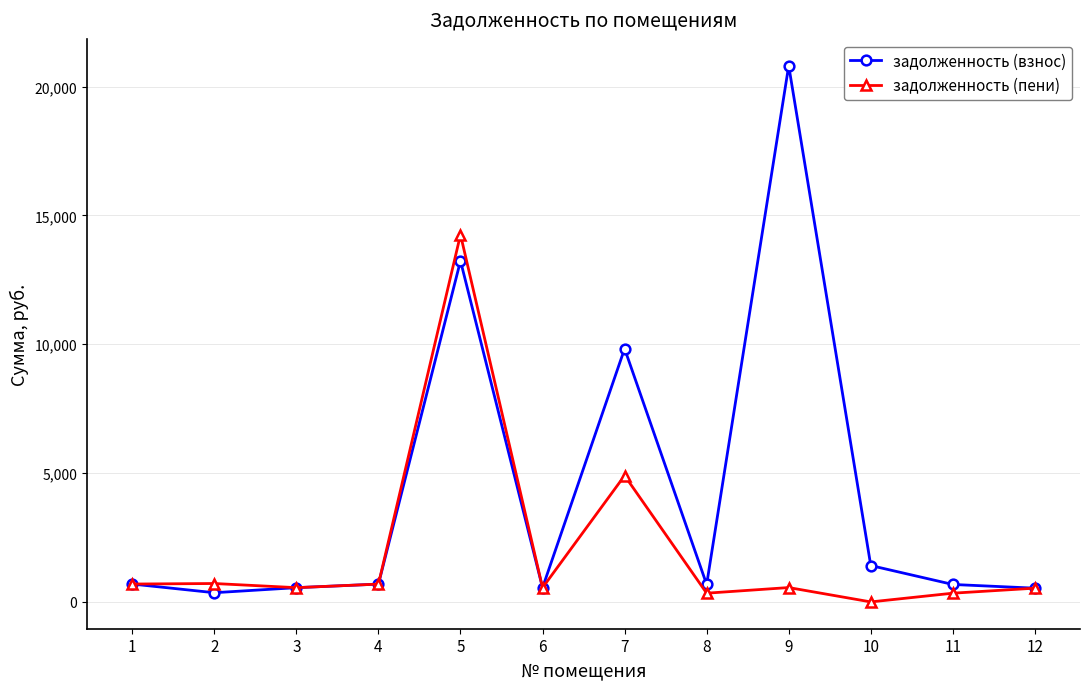

True or false: задолженность (взнос) has more than 0 points higher than both neighbors.

True